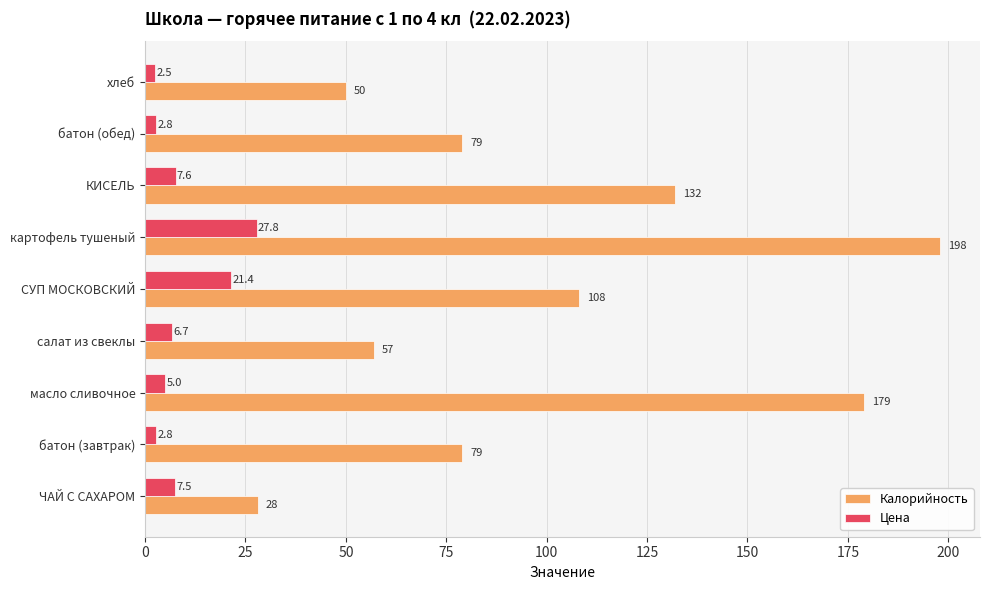

Which series has the widest spread of values?

Калорийность